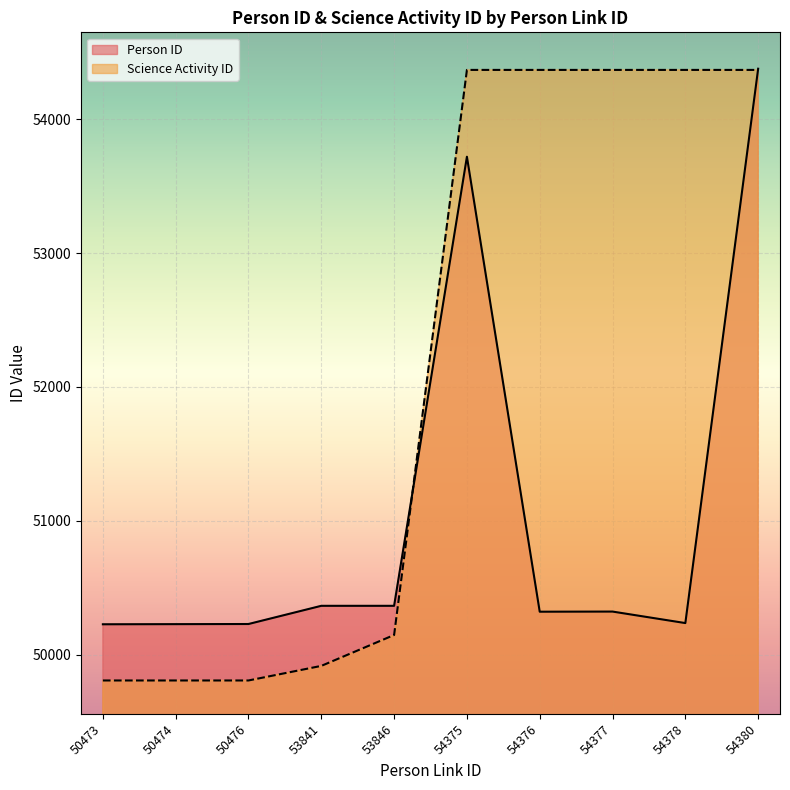

Is the value of Science Activity ID at 53846 greater than the value of Person ID at 54378?

No